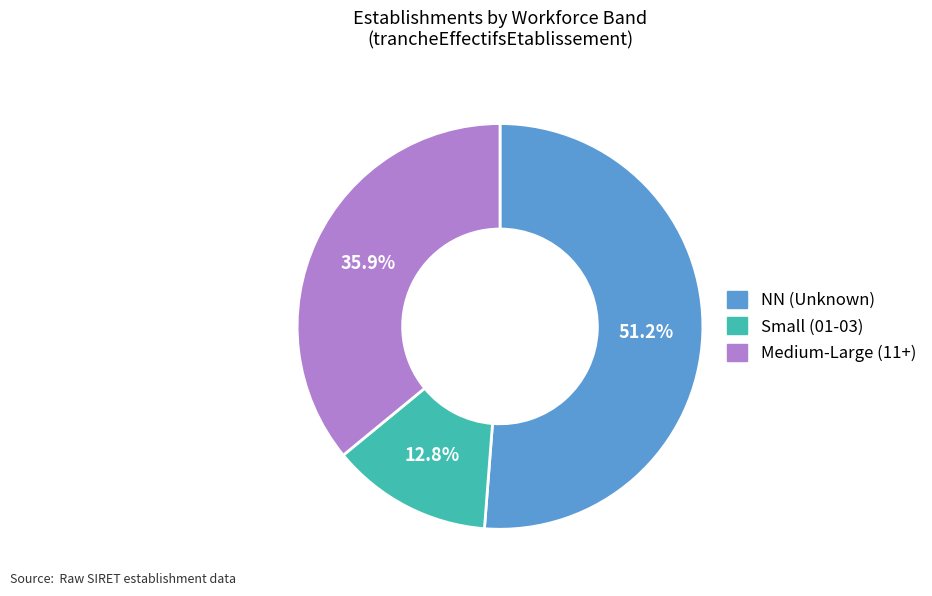

How many slices are in this pie chart?

3